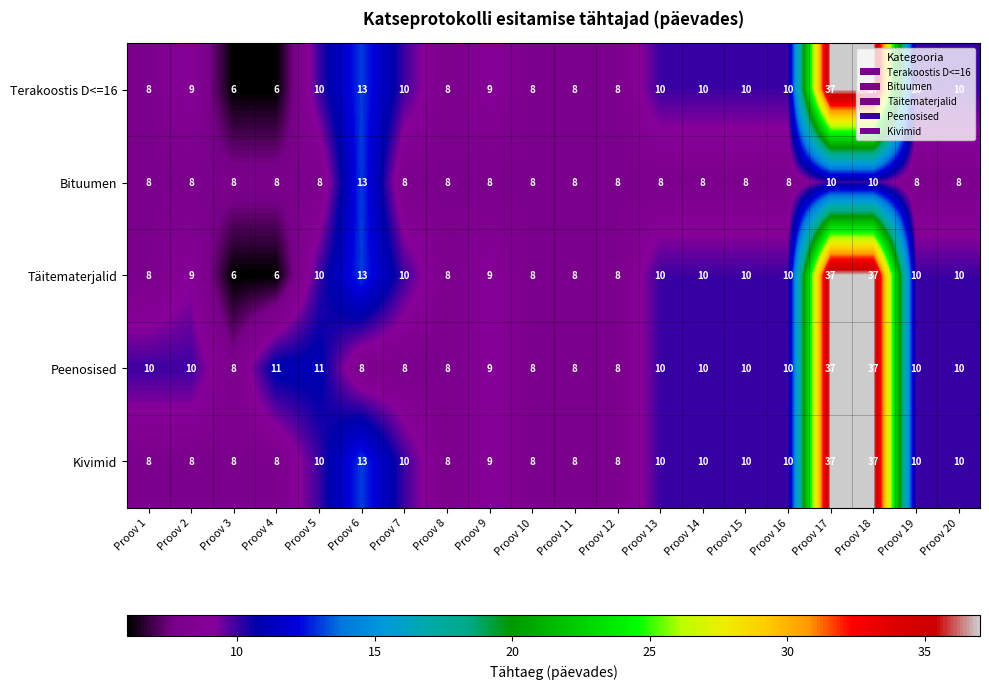

Where is Täitematerjalid nearest to the value 21?

Proov 6